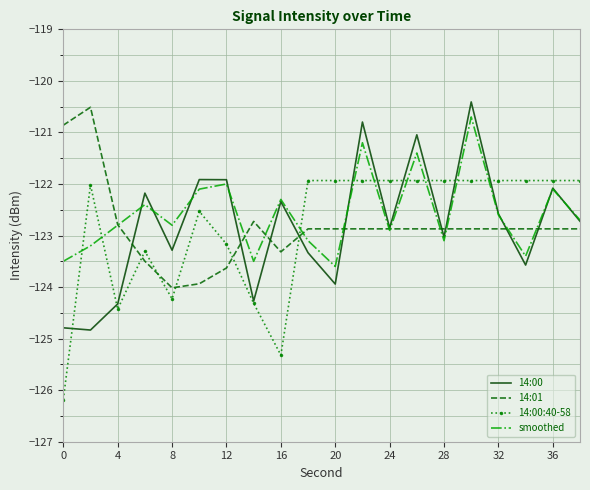

What is the lowest value of the 14:00 series?

-124.8